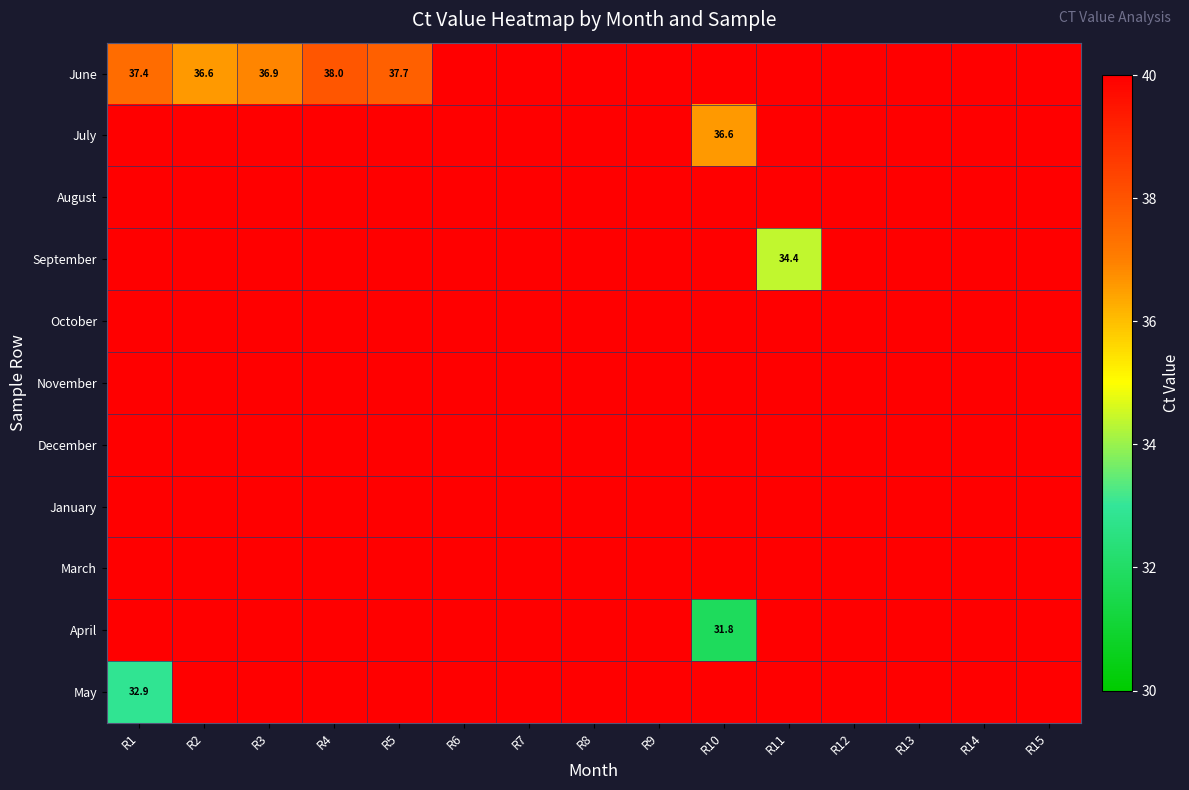

Between R2 and R6, which series saw the biggest shift?

June